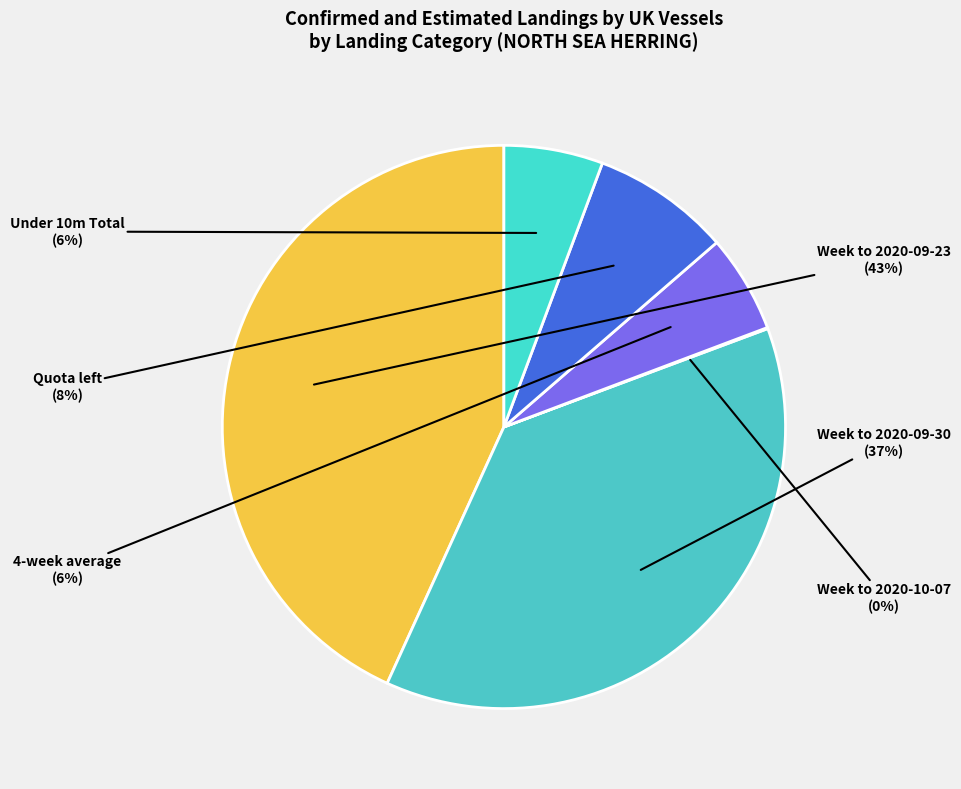

The Under 10m Total slice represents 11% of the pie. True or false?

False